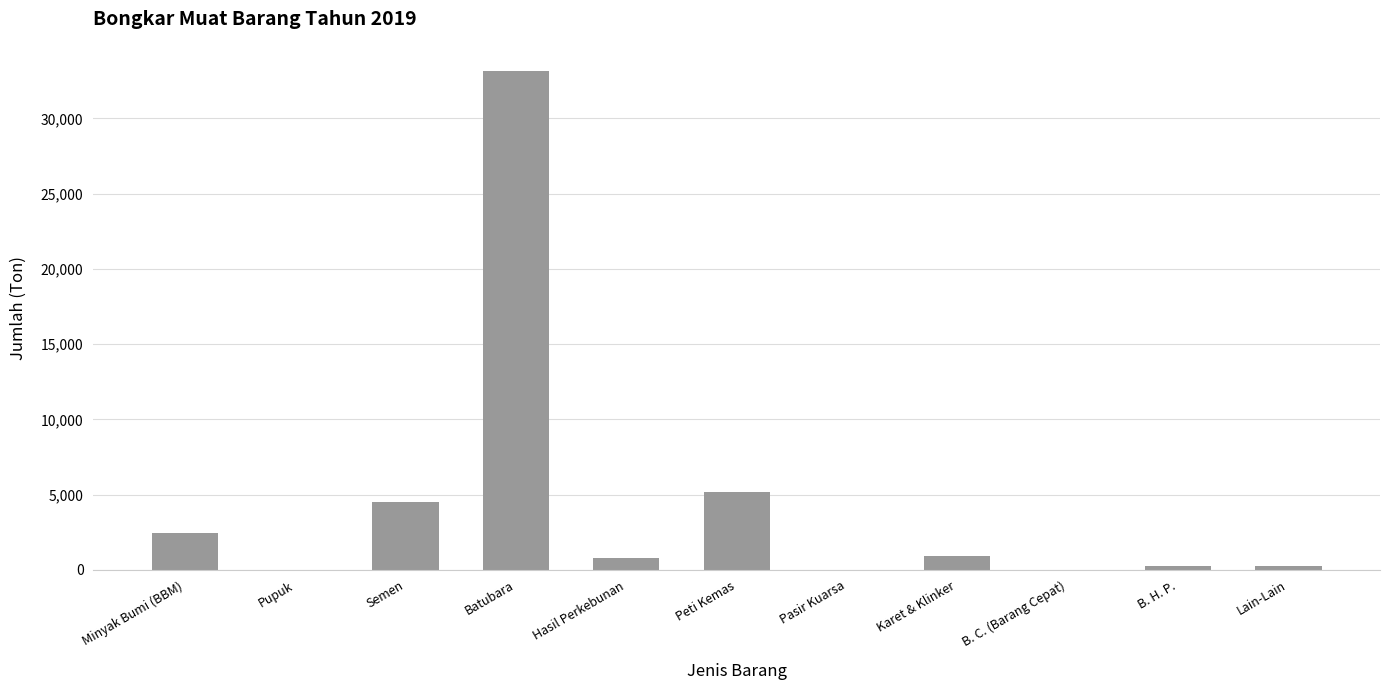

The value at B. H. P. is 265. True or false?

True